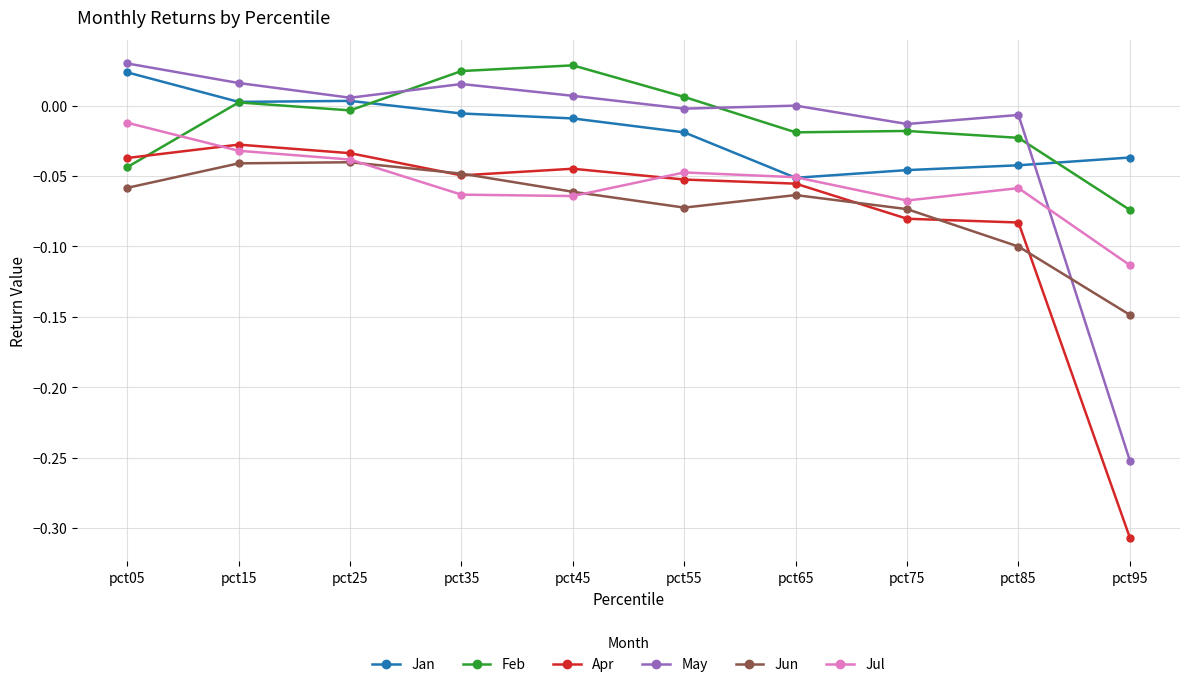

At which category is the sum across all series the highest?

pct15